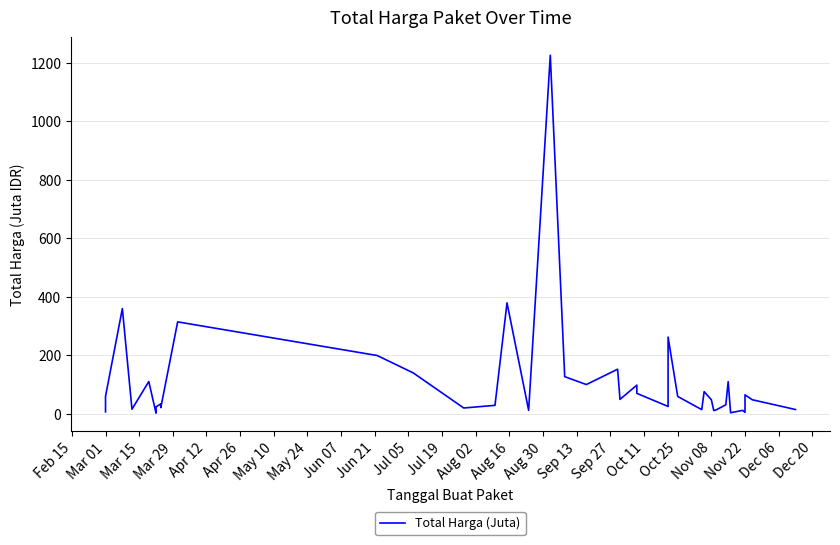

How many lines are shown in the chart?

1